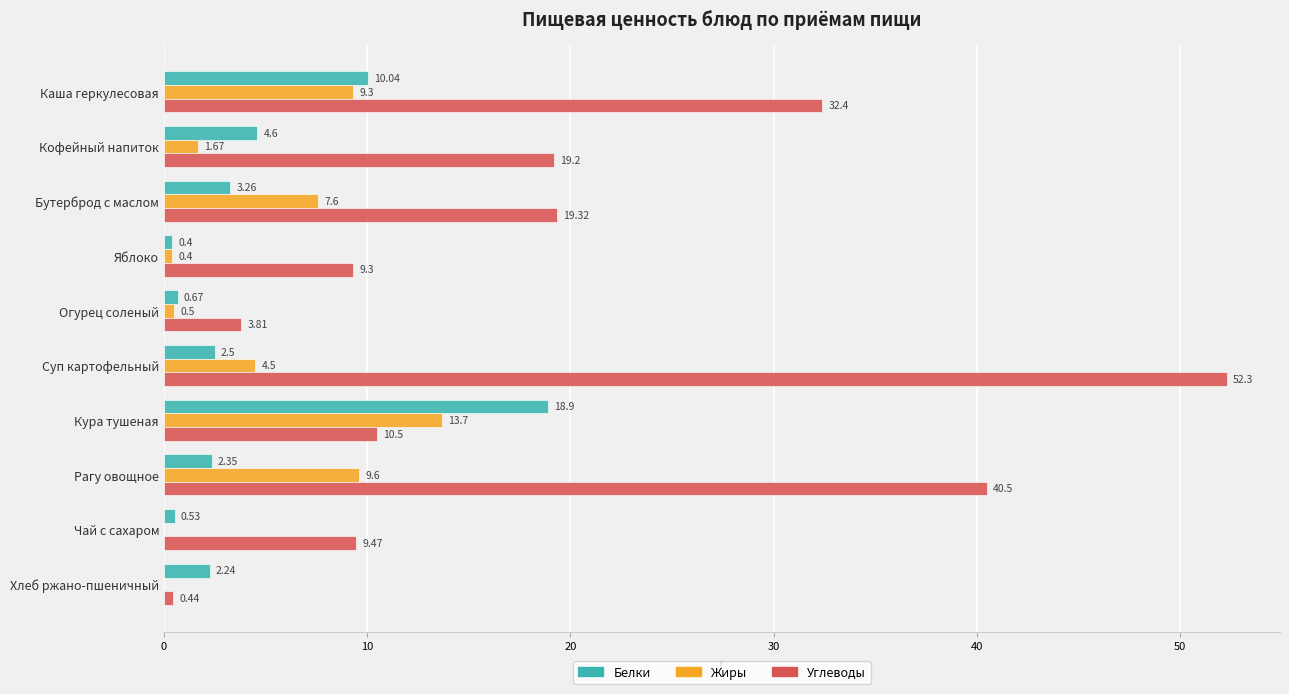

At which label is Белки closest to 9?

Каша геркулесовая